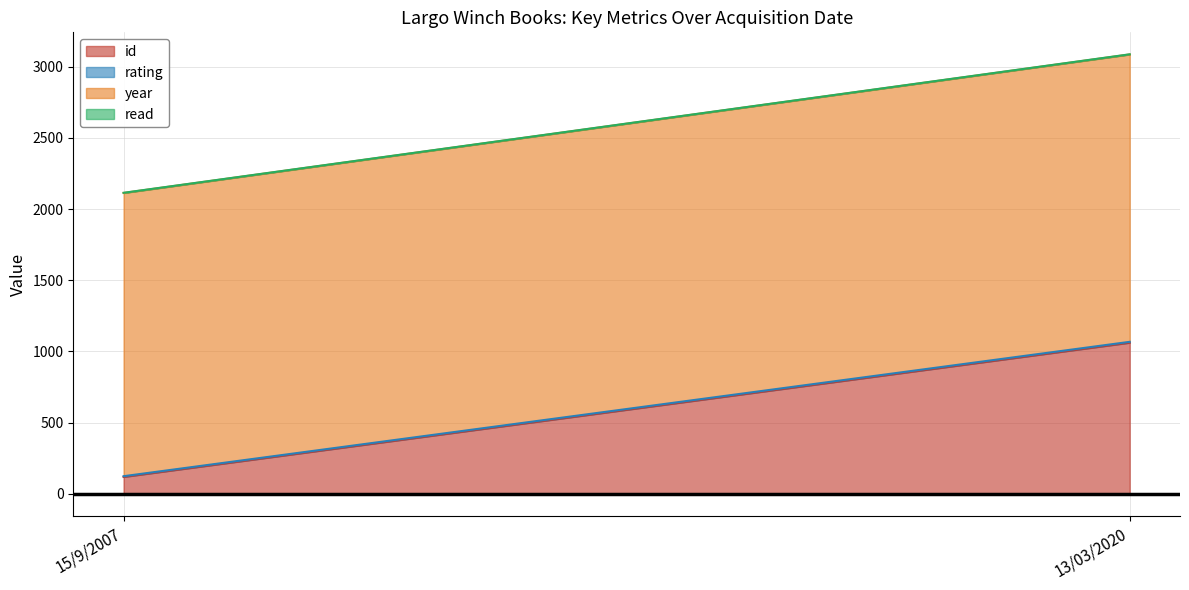

Rank the series at 13/03/2020 from lowest to highest value.

read, rating, id, year